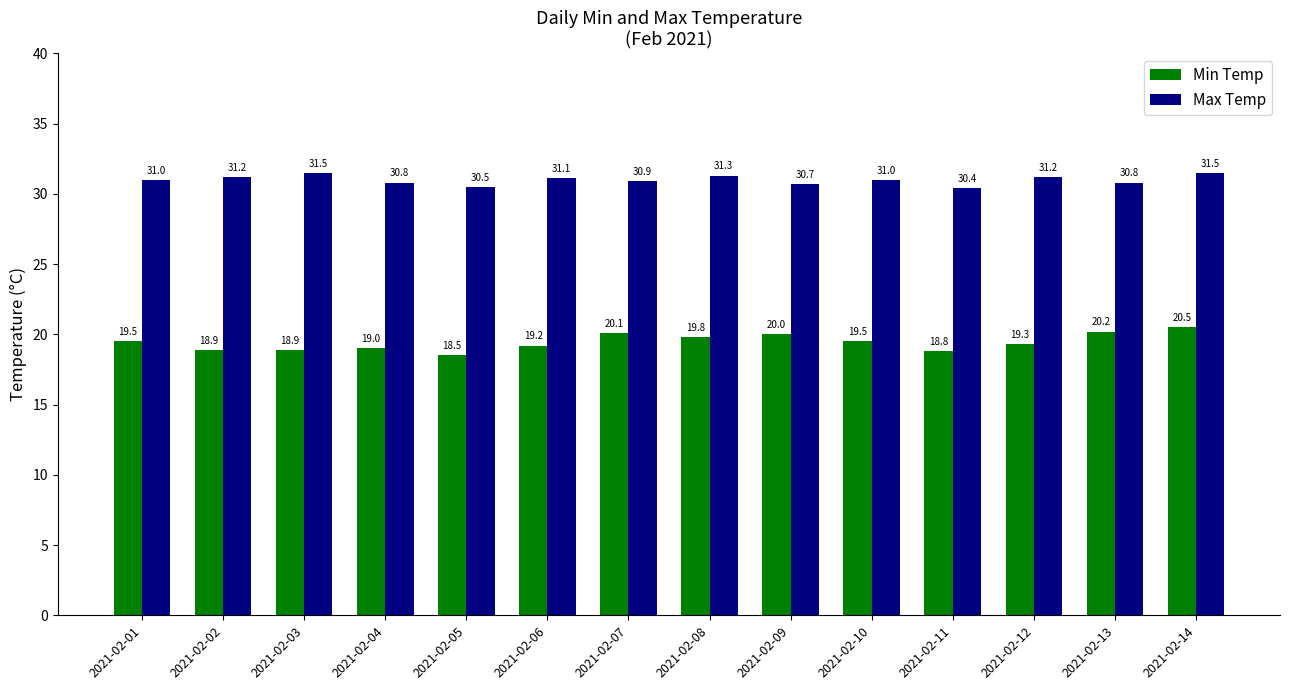

Rank the series by their maximum value, from highest to lowest.

Max Temp, Min Temp